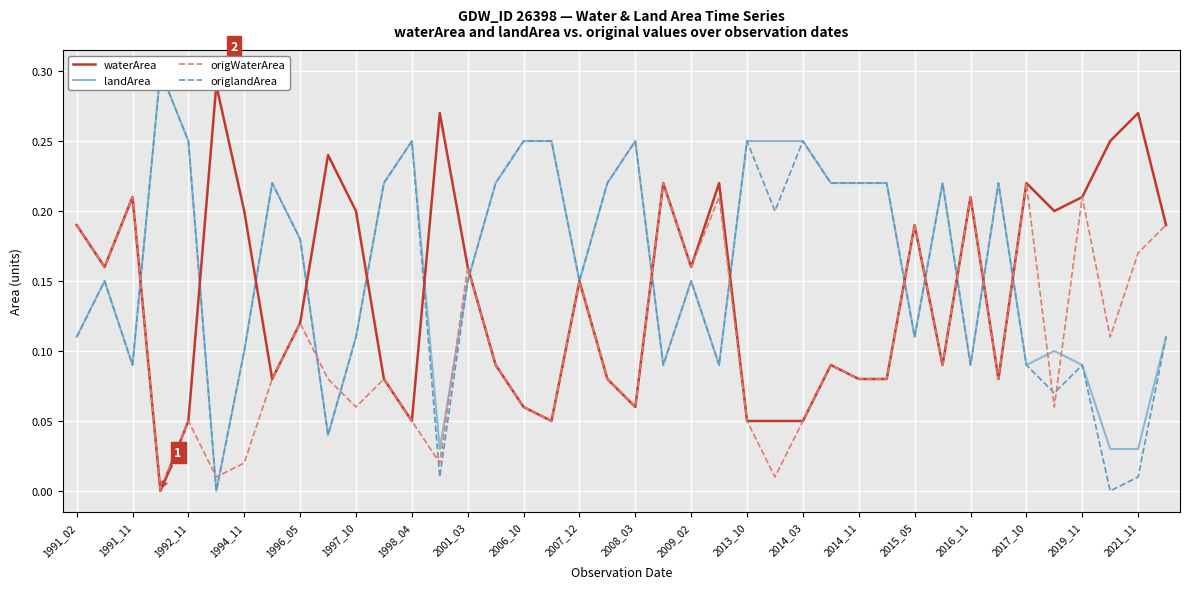

True or false: origWaterArea has a value of 0.1 at 2016_11.

False